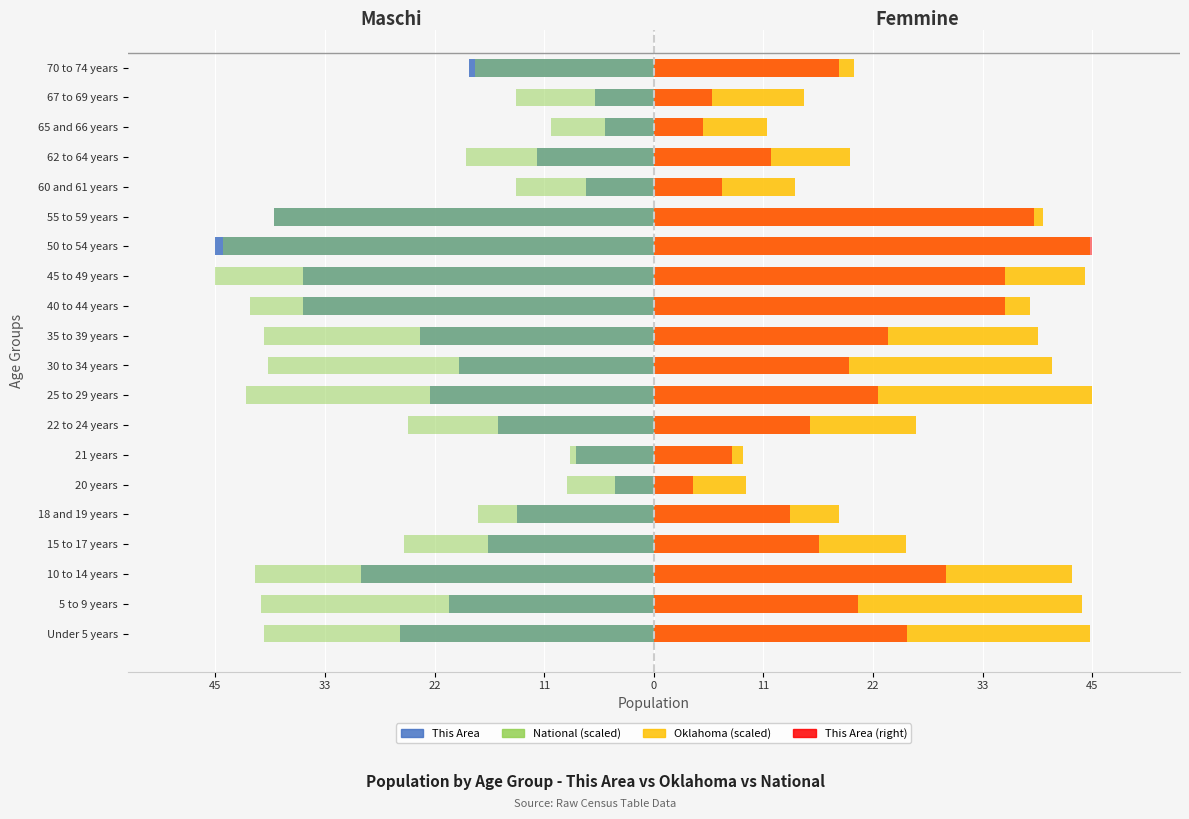

How many bars are there in total?

80